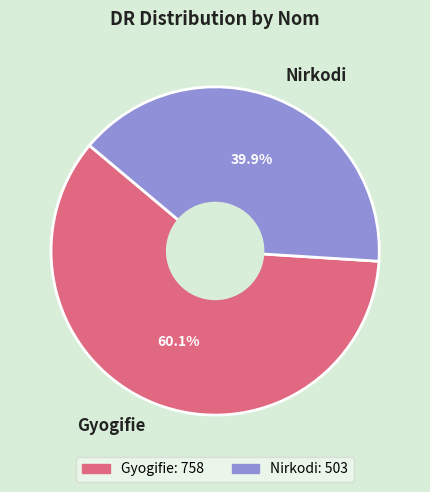

To the nearest percent, what percentage of the pie is Nirkodi?

40%